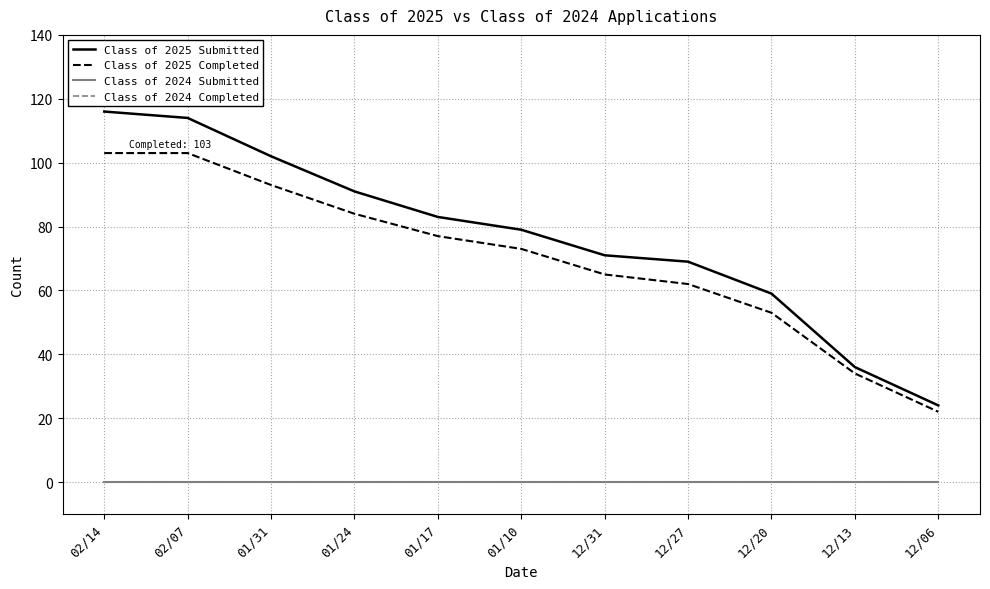

Does the chart display data point markers on the line(s)?

No